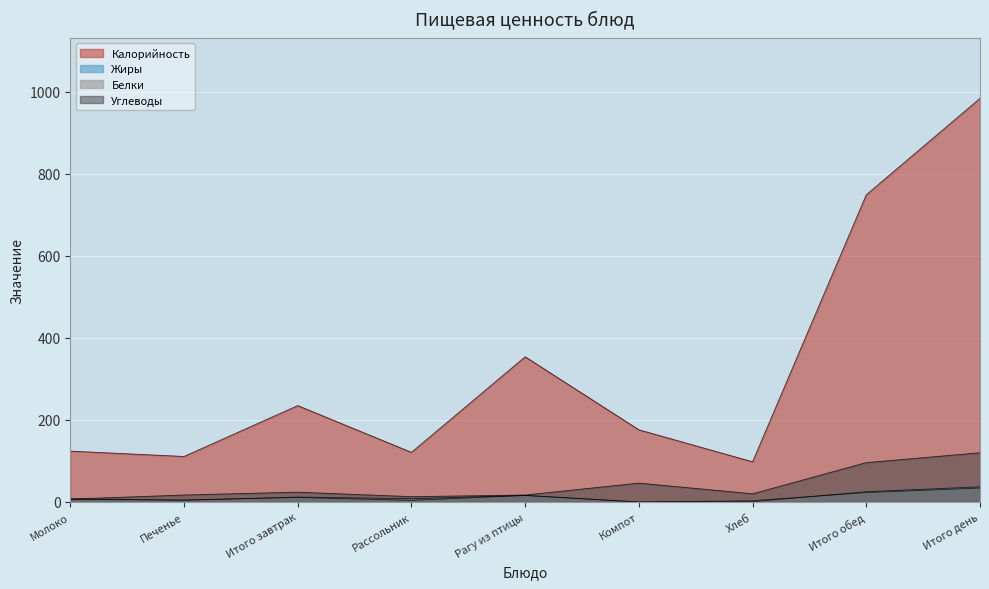

What is the value of the Калорийность point at the 3rd from the left?

235